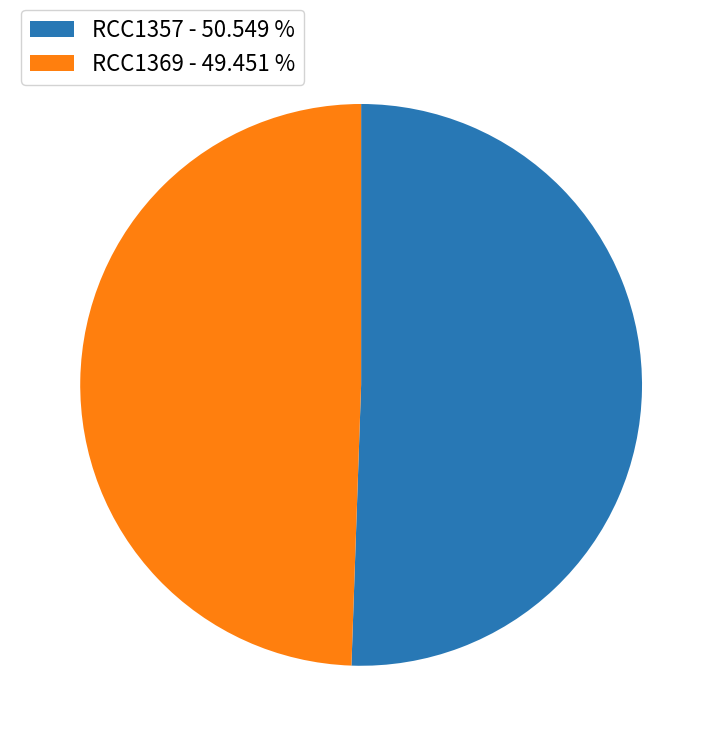

Which category has the biggest portion of the pie?

RCC1357